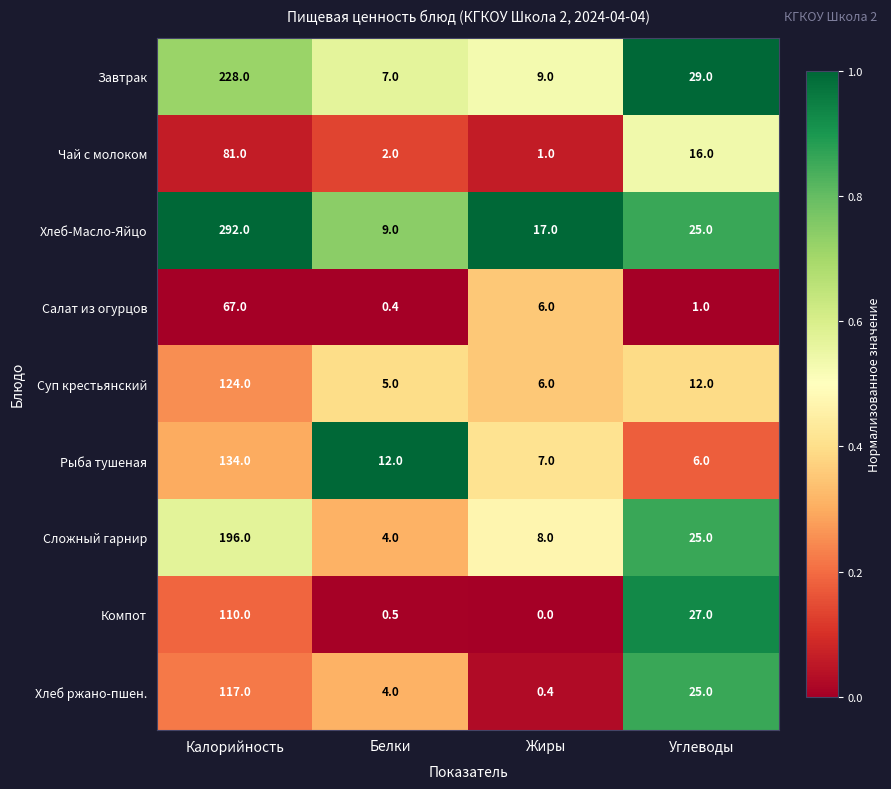

At which category is the sum across all series the highest?

Калорийность